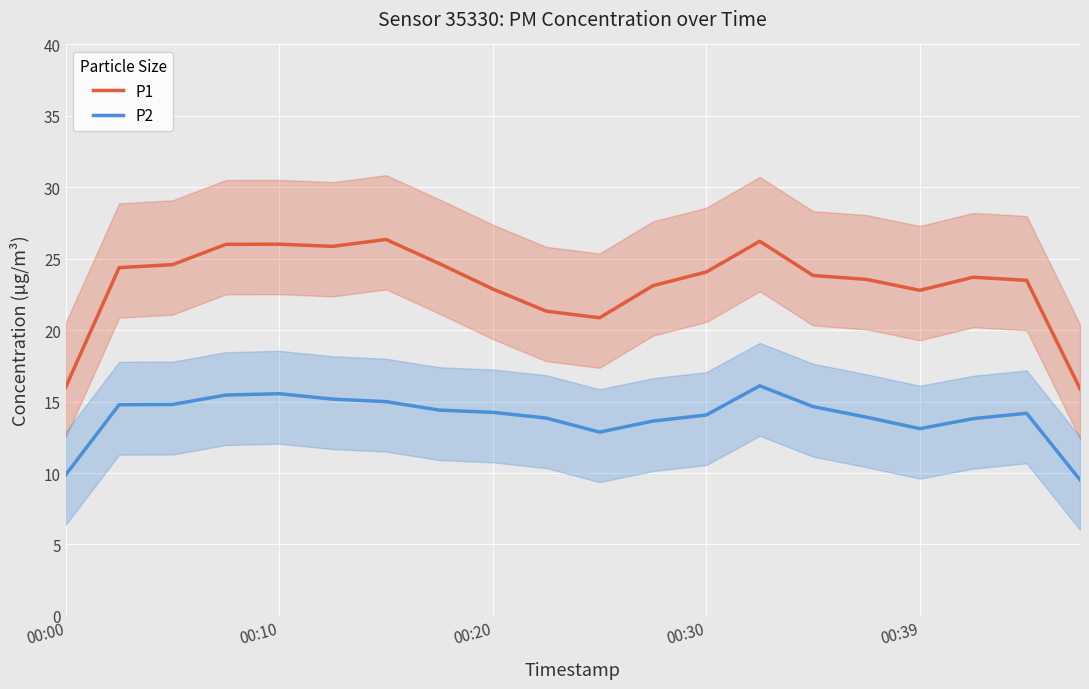

The P1 series shows 26.0 at 00:10. True or false?

True